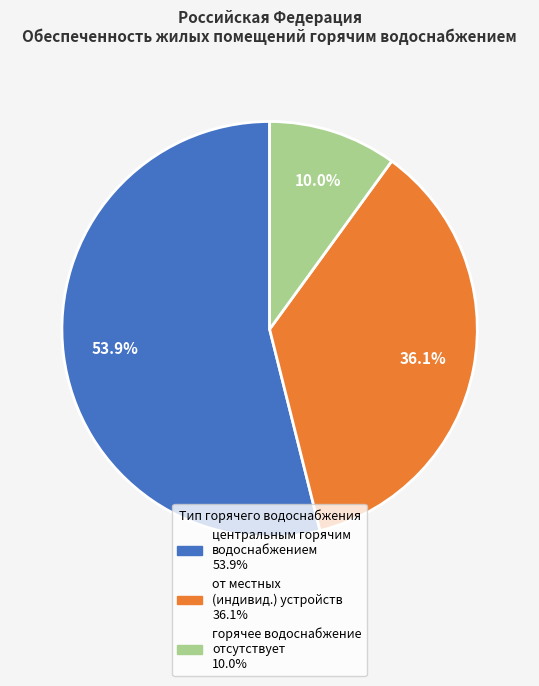

Count the number of slices in the pie.

3